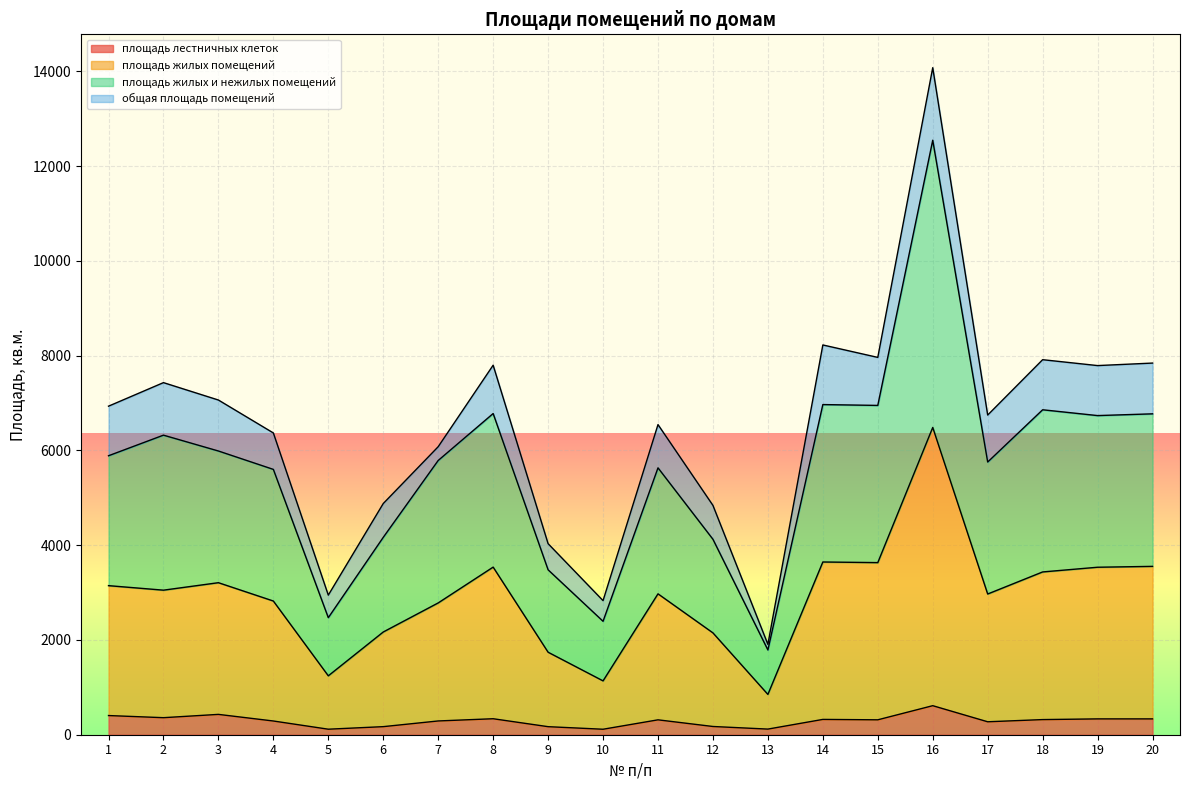

True or false: площадь жилых и нежилых помещений has more than 0 interior local peaks.

True